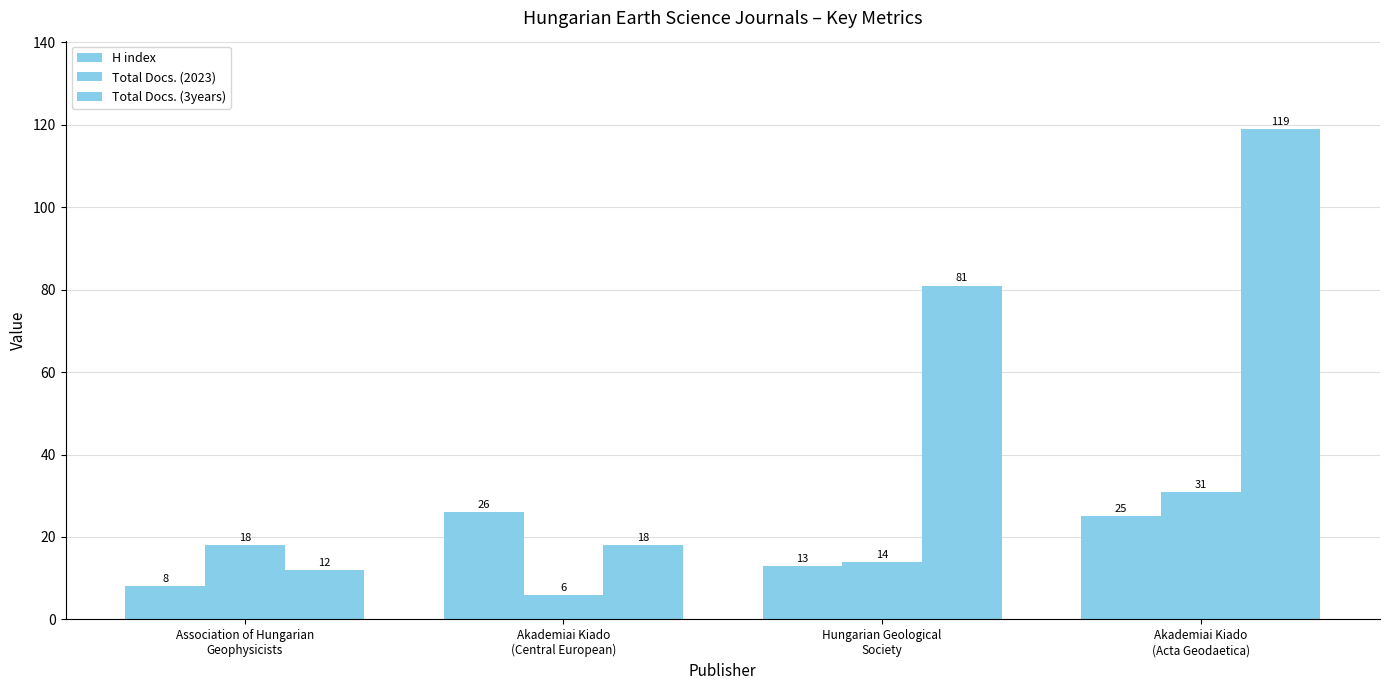

At which category is the sum across all series the highest?

Akademiai Kiado
(Acta Geodaetica)